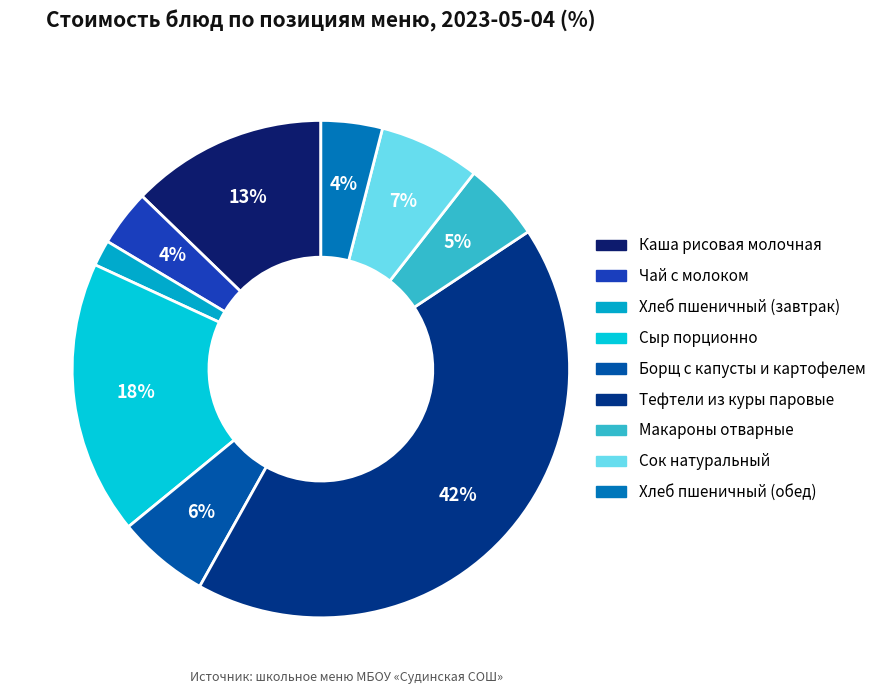

Is there a majority slice in this chart?

No